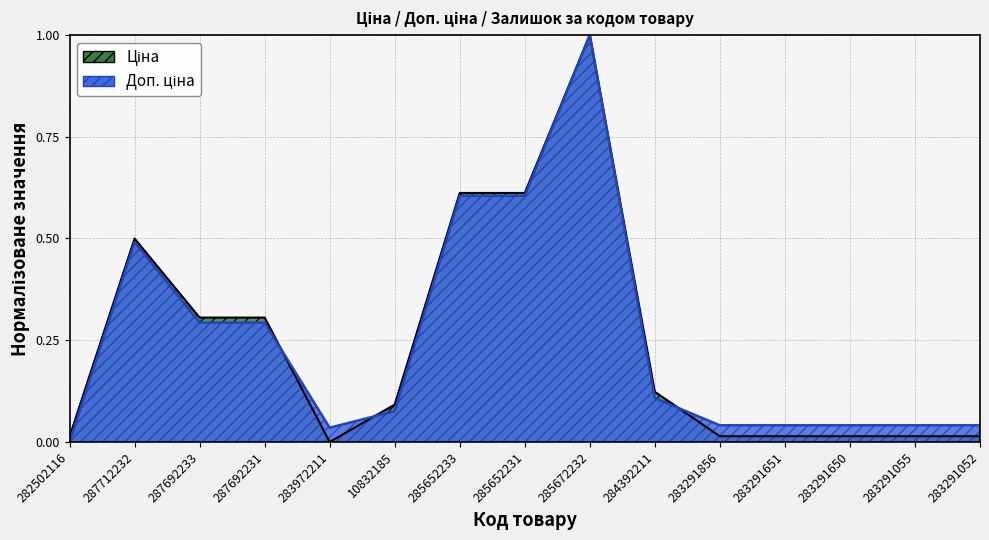

True or false: Ціна has a value of 1.0 at 285672232.

True